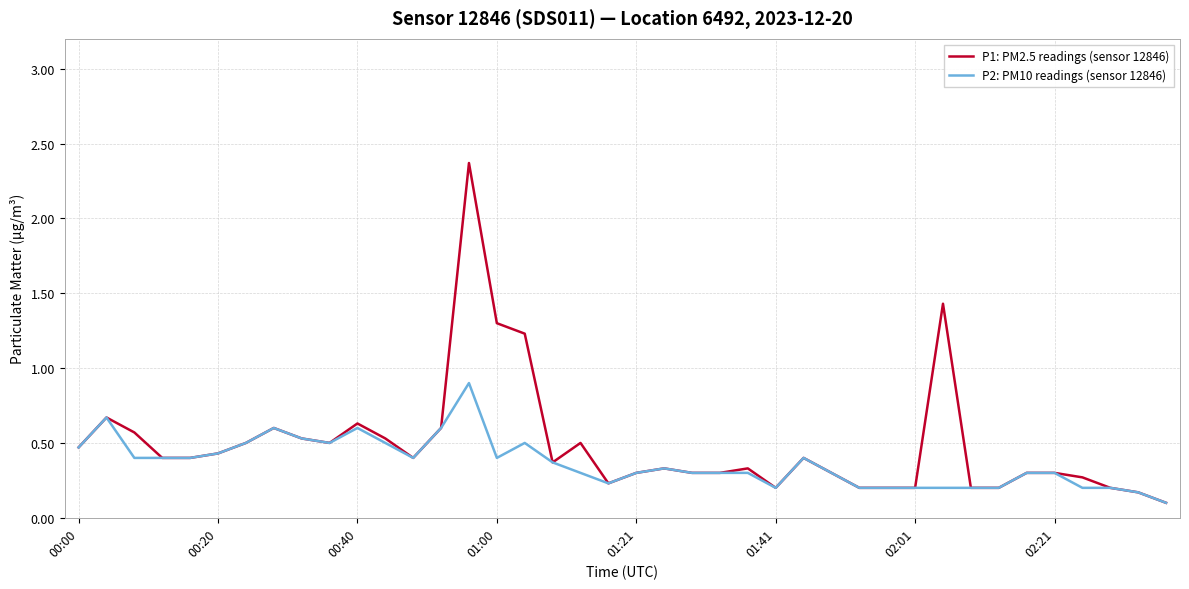

List the series in order of their peak value, highest first.

P1: PM2.5 readings (sensor 12846), P2: PM10 readings (sensor 12846)